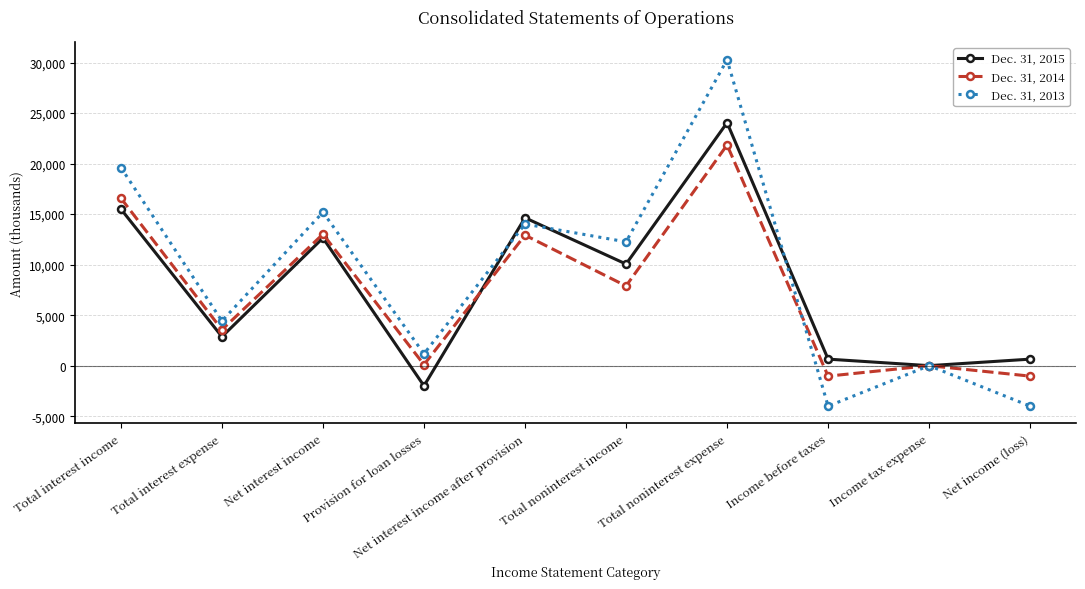

What is the sum of all Dec. 31, 2013 values?

88936